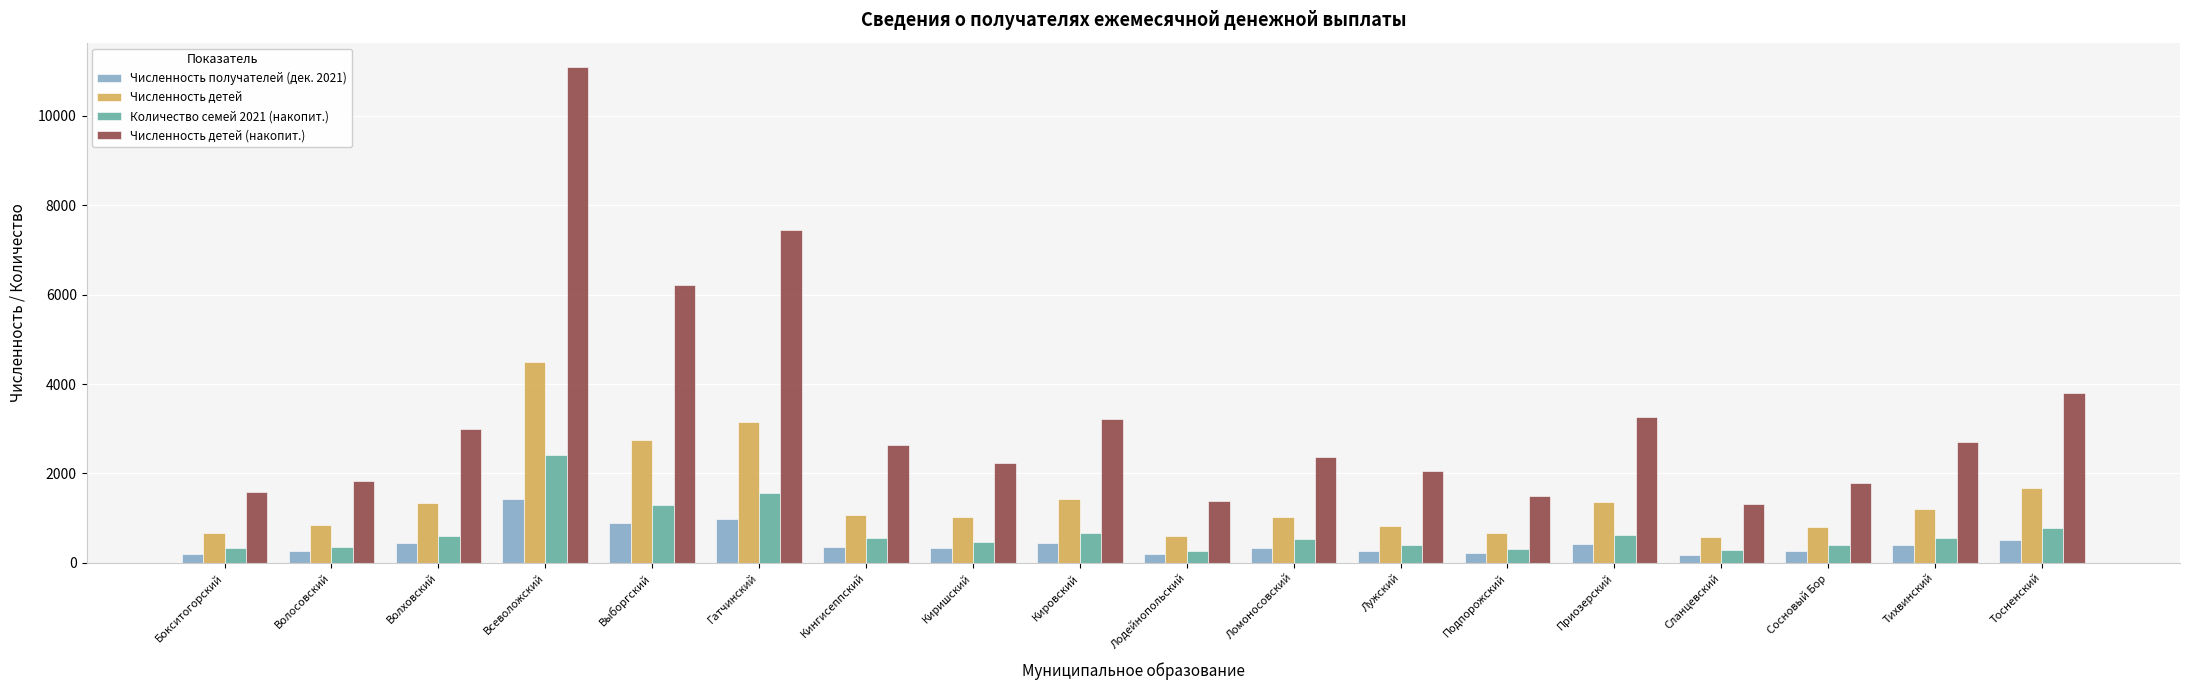

List the series in order of their peak value, lowest first.

Численность получателей (дек. 2021), Количество семей 2021 (накопит.), Численность детей, Численность детей (накопит.)